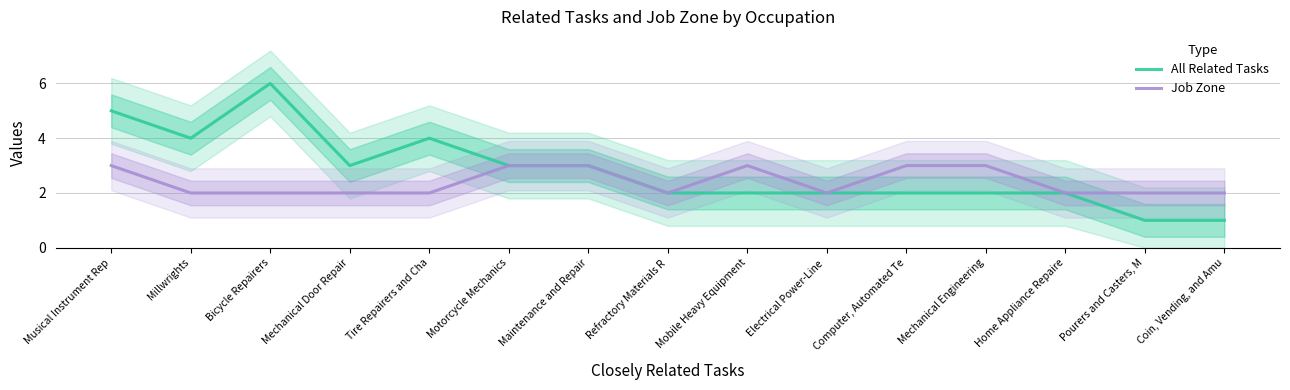

What is the maximum value shown in the chart?

6